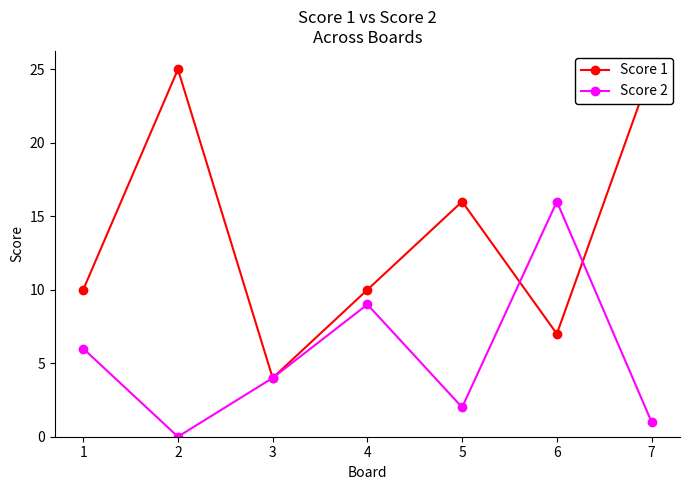

Is the value of Score 1 at 7 greater than the value of Score 2 at 2?

Yes